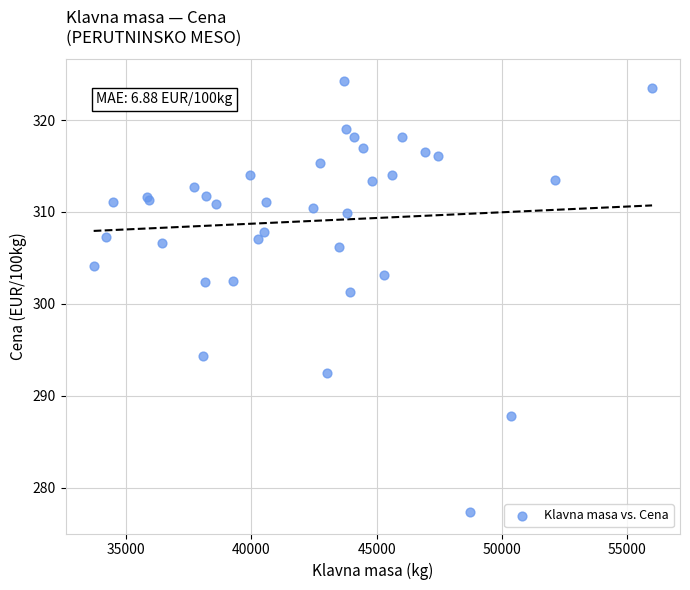

What Y value in the scatter plot is closest to 300?

301.3